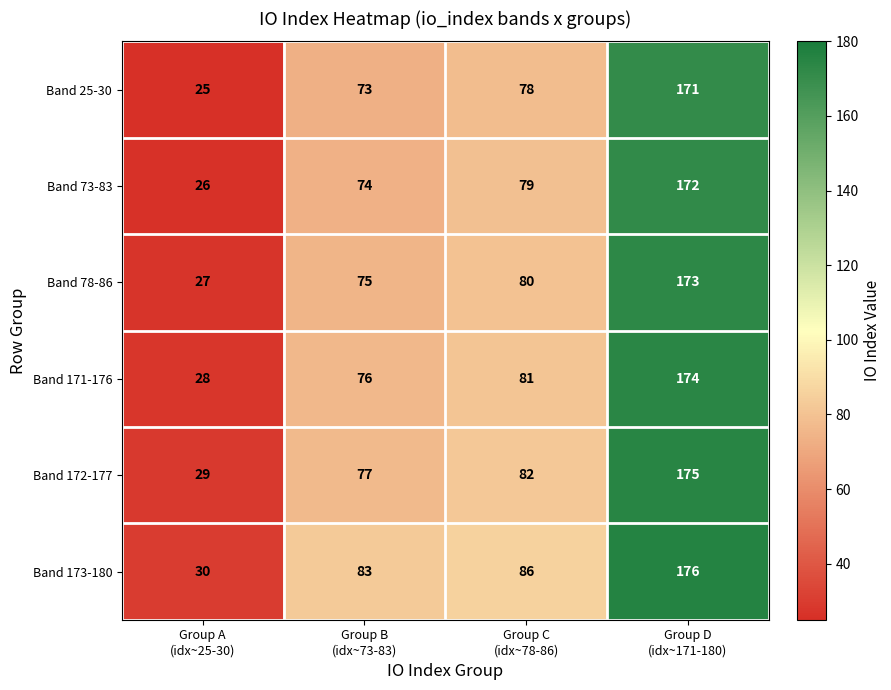

At how many categories does at least one series exceed 104?

1